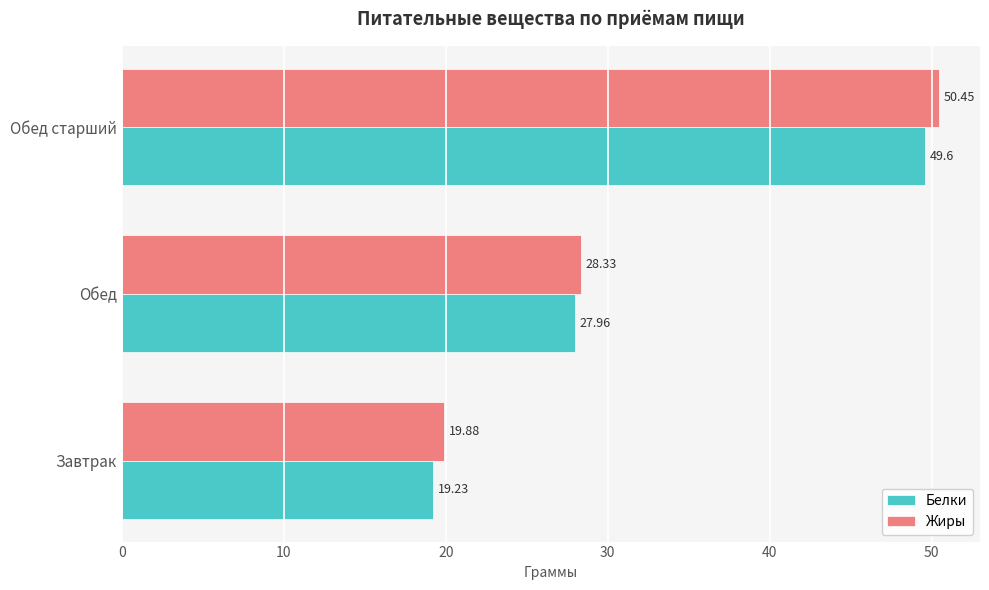

Rank the categories by Жиры value from highest to lowest.

Обед старший, Обед, Завтрак